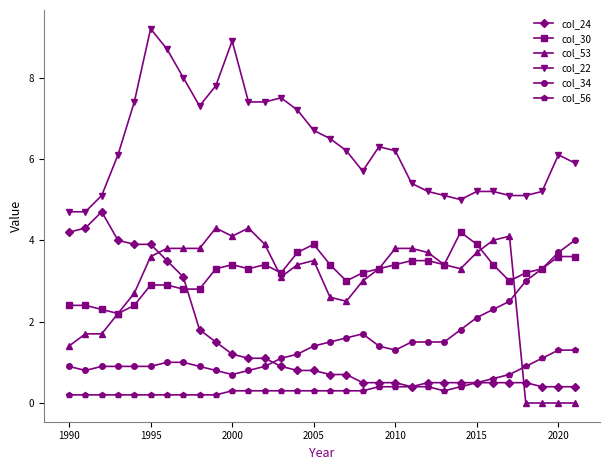

True or false: col_22 has more than 0 interior local peaks.

True